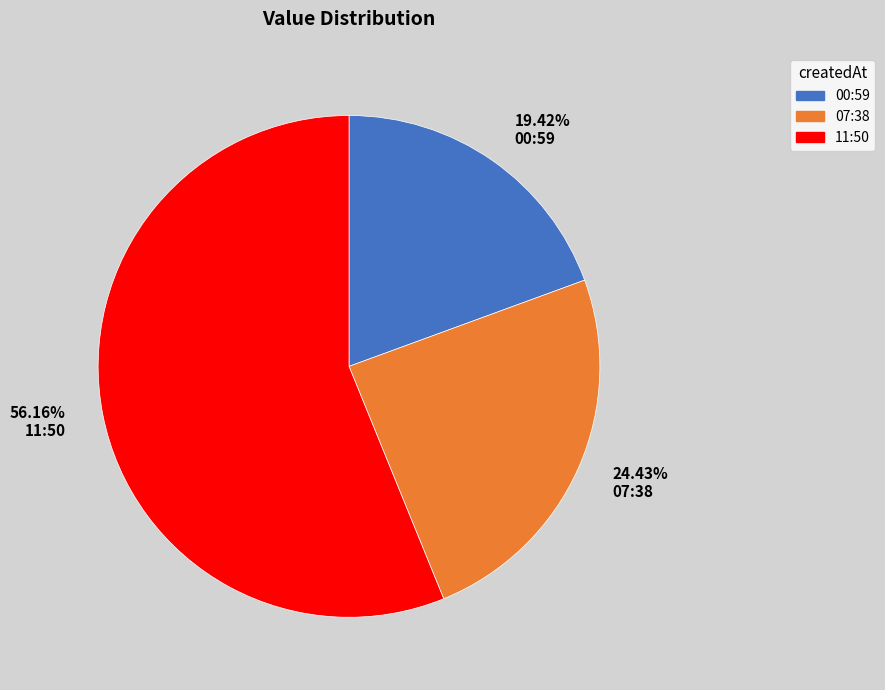

Does 11:50 account for over 50% of the chart?

Yes